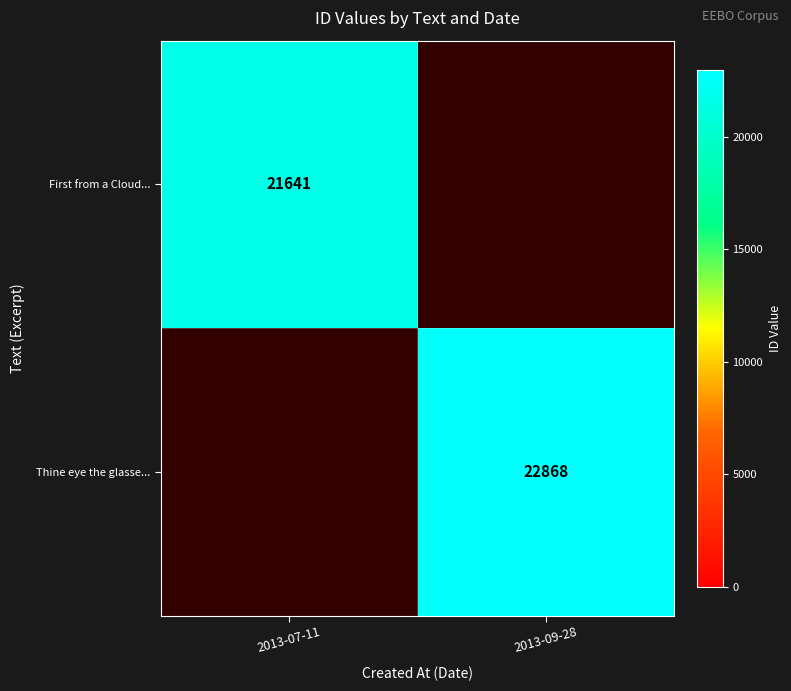

Is the value of Thine eye the glasse... at 2013-09-28 greater than the value of First from a Cloud... at 2013-07-11?

Yes